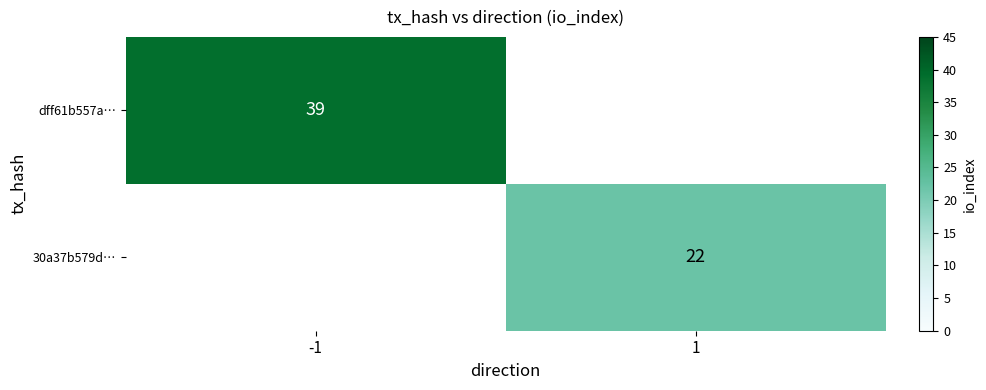

The 30a37b579d… series shows 22 at 1. True or false?

True